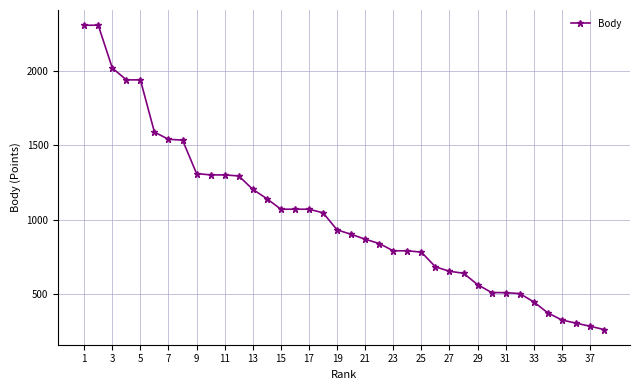

What is the difference between the maximum and minimum values?

2049